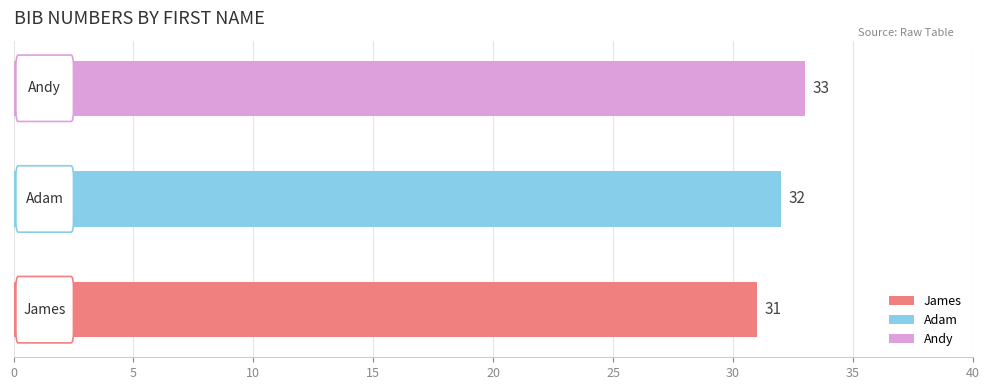

What is the approximate value at Adam?

32